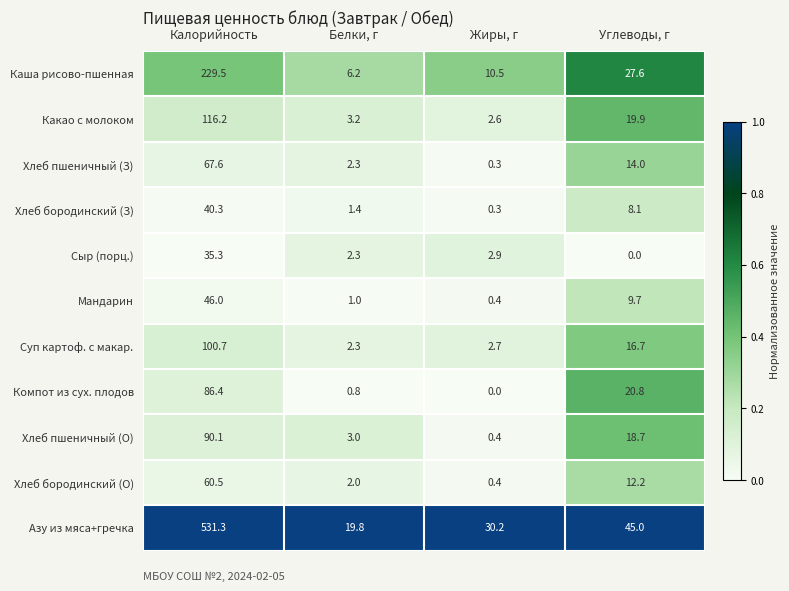

What is the maximum value shown in the chart?

531.3